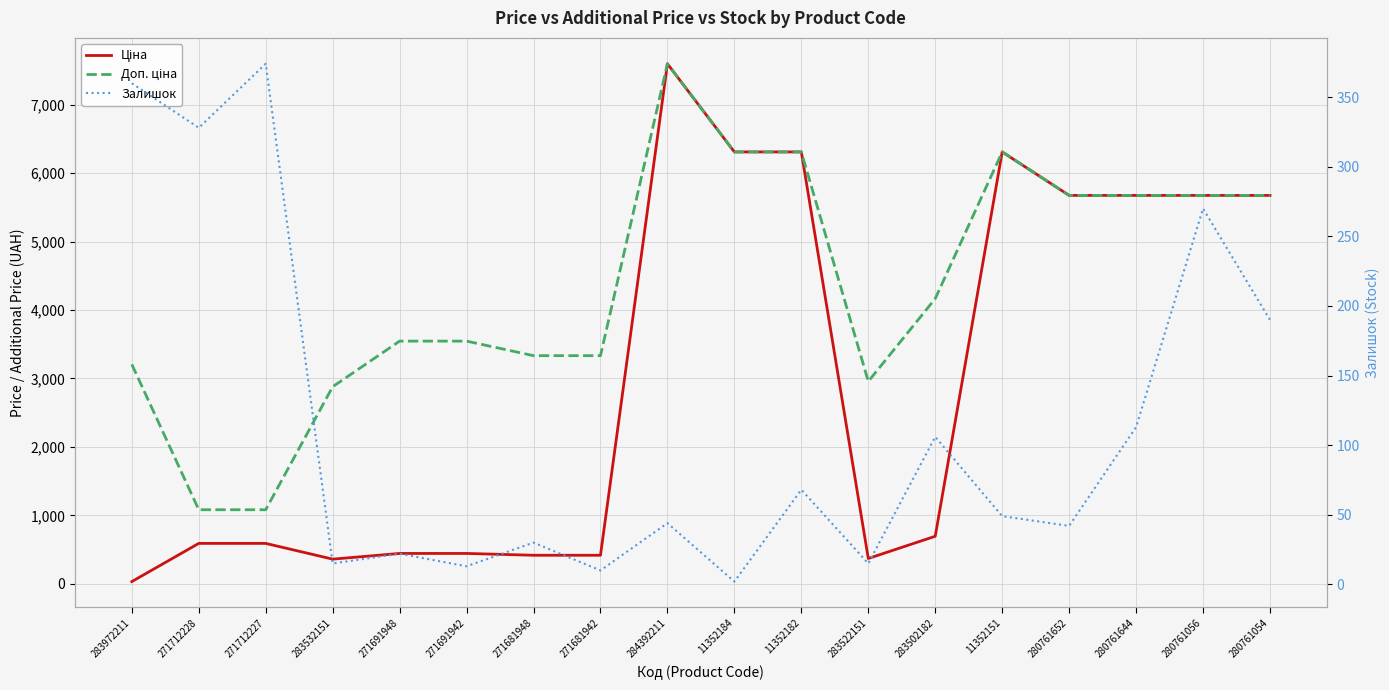

Is the value of Доп. ціна at 283532151 greater than the value of Ціна at 280761056?

No